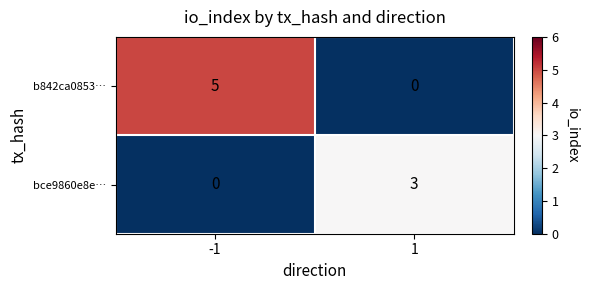

Reading left to right, extract all data points from this chart.

b842ca0853…: 5	0
bce9860e8e…: 0	3